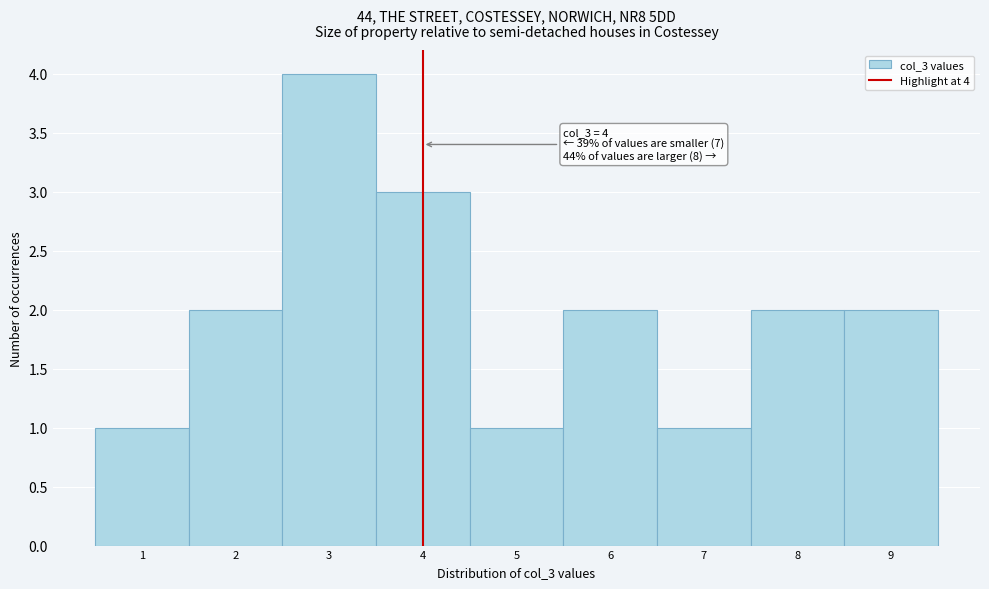

Over which range of the x-axis is the bar tallest?

2.5 to 3.5